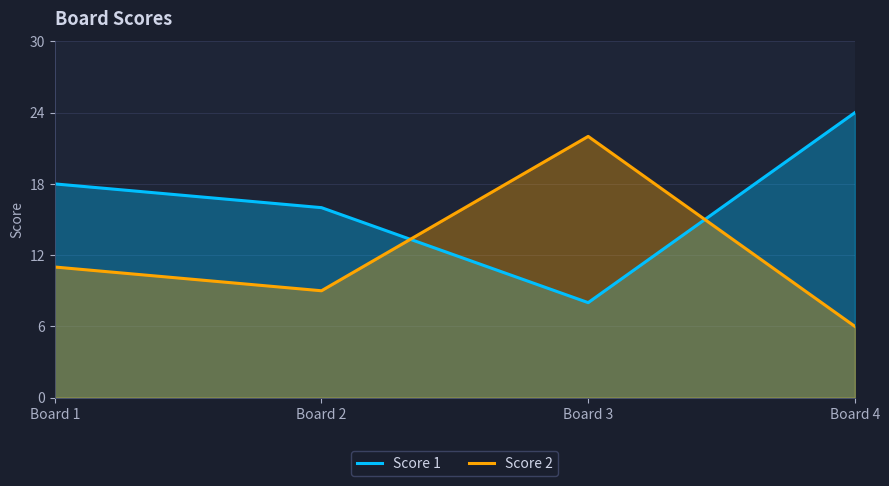

What is the difference between the highest and lowest values at Board 1?

7